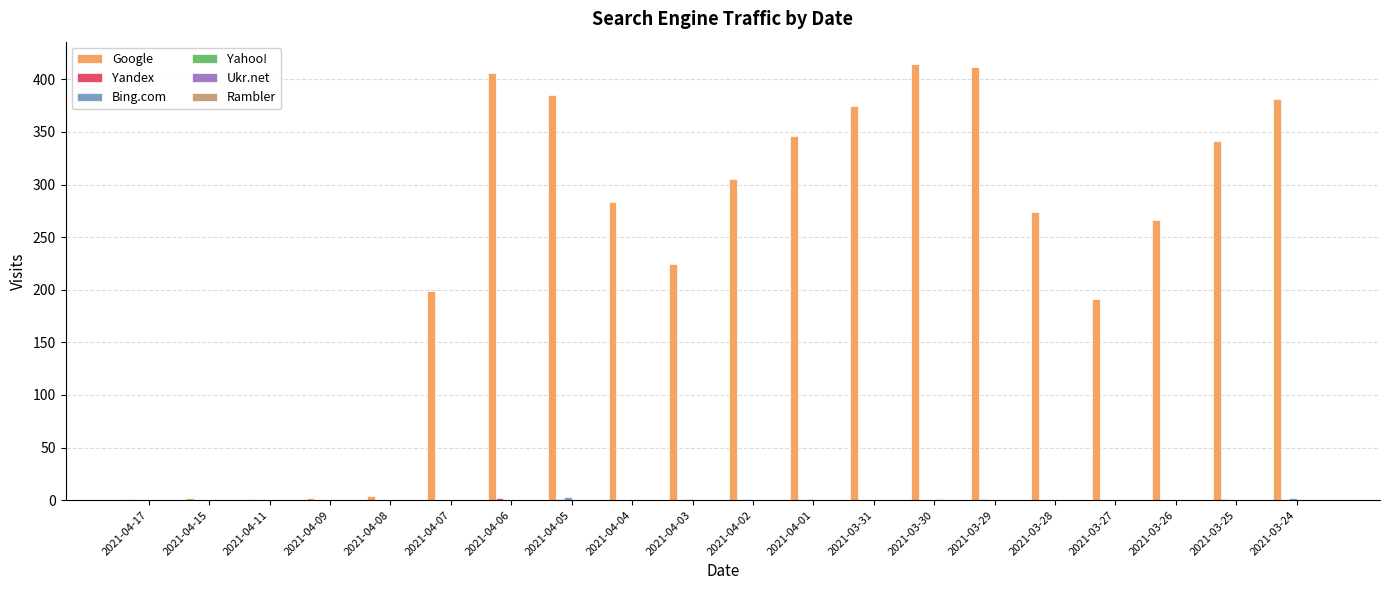

True or false: Google has a value of 226 at 2021-03-29.

False